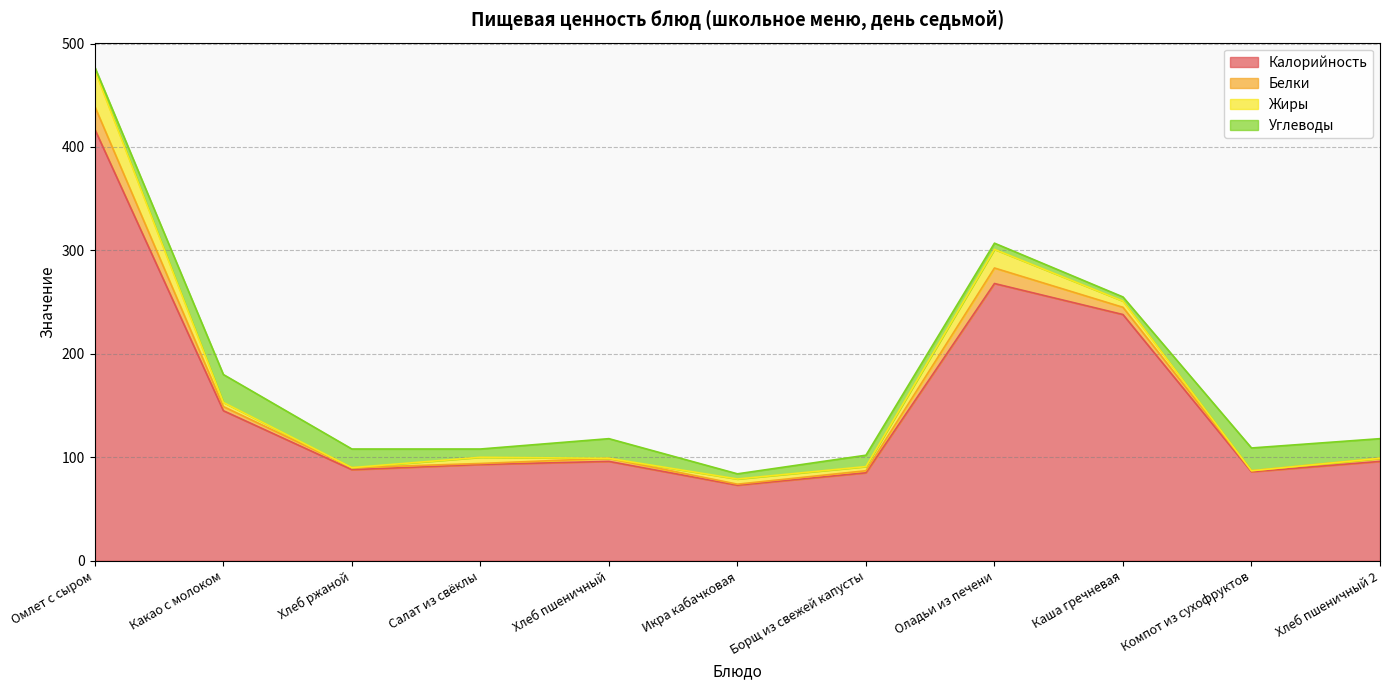

The value of Жиры at Оладьи из печени is 18. True or false?

True